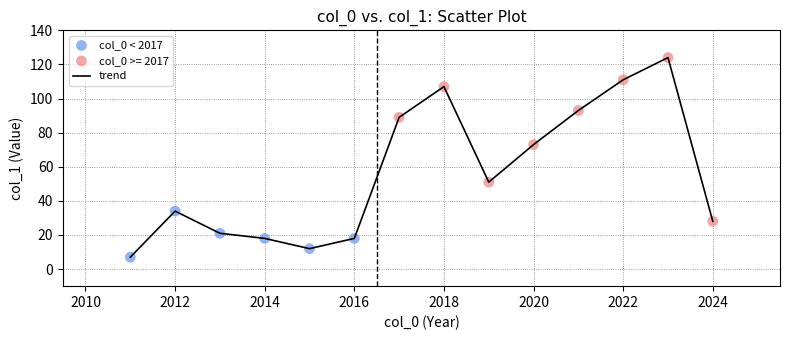

What is the minimum value shown in the chart?

7